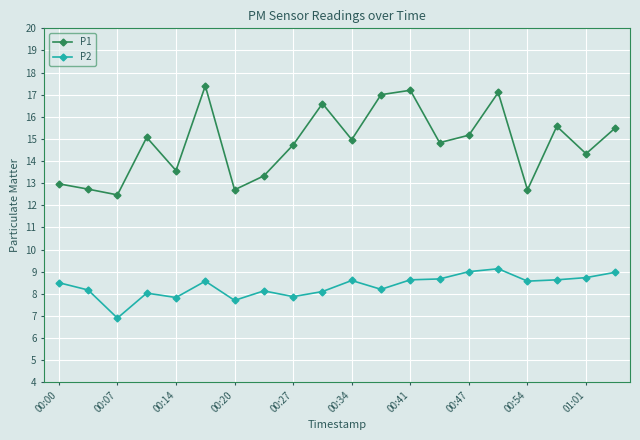

True or false: P1 has more than 0 points higher than both neighbors.

True